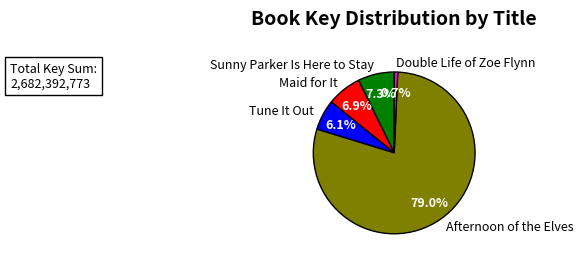

Approximately how many times larger is the value at Maid for It compared to Double Life of Zoe Flynn?

9.8